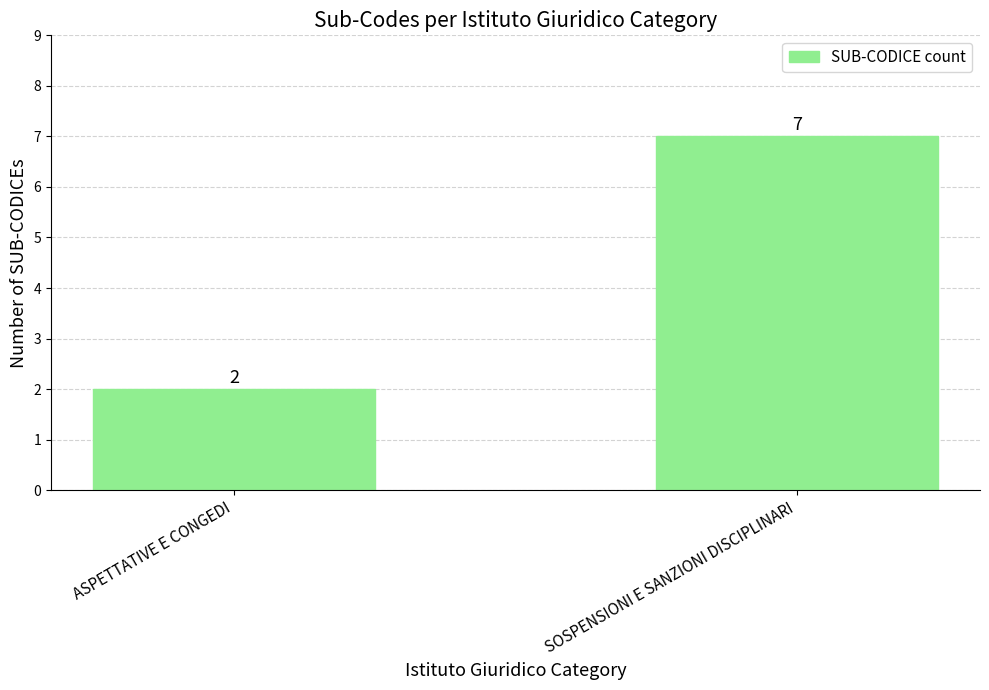

Read the value at SOSPENSIONI E SANZIONI DISCIPLINARI.

7